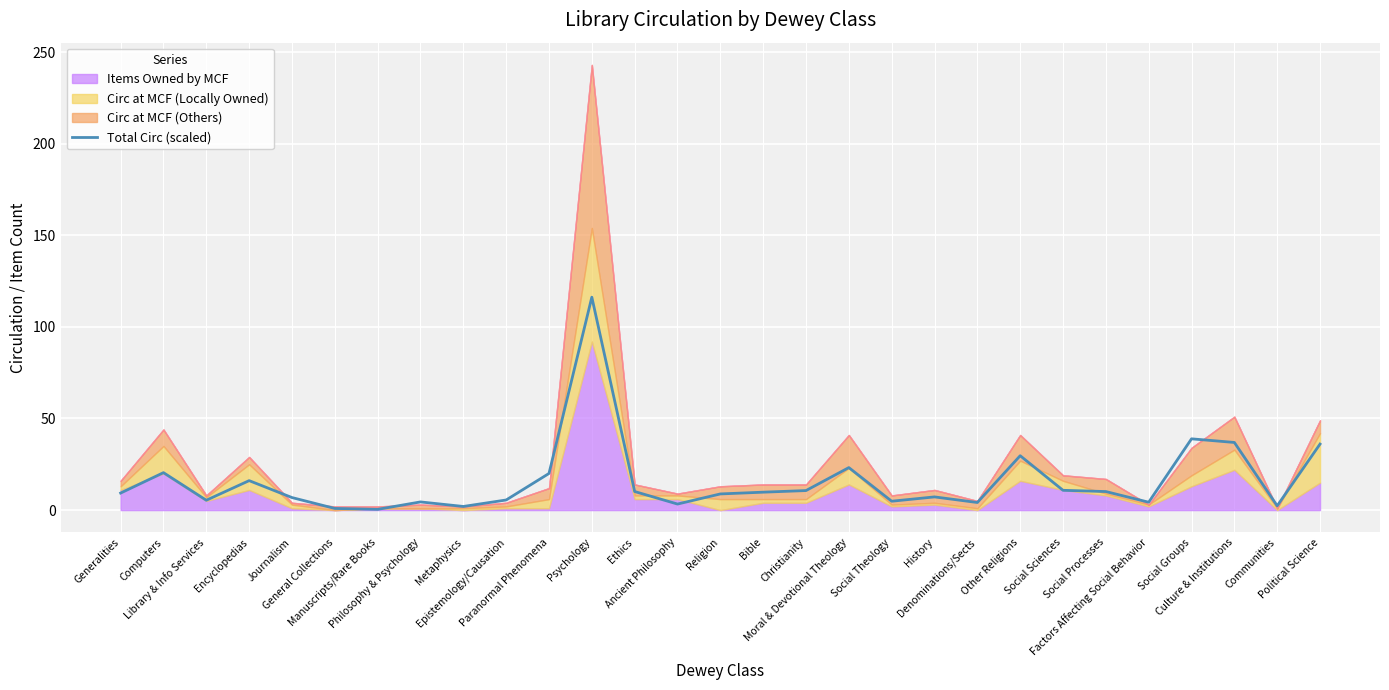

What is the greatest value displayed?

116.2